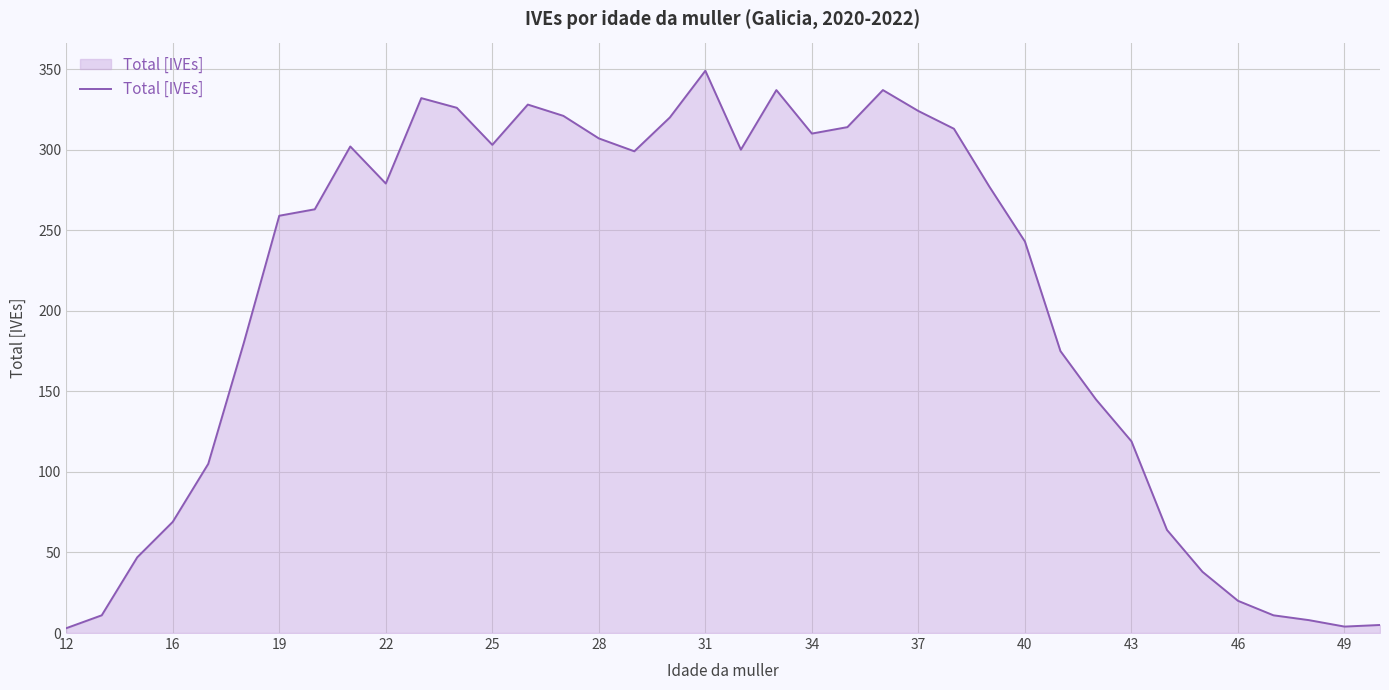

What is the difference between the maximum and second lowest values?

345